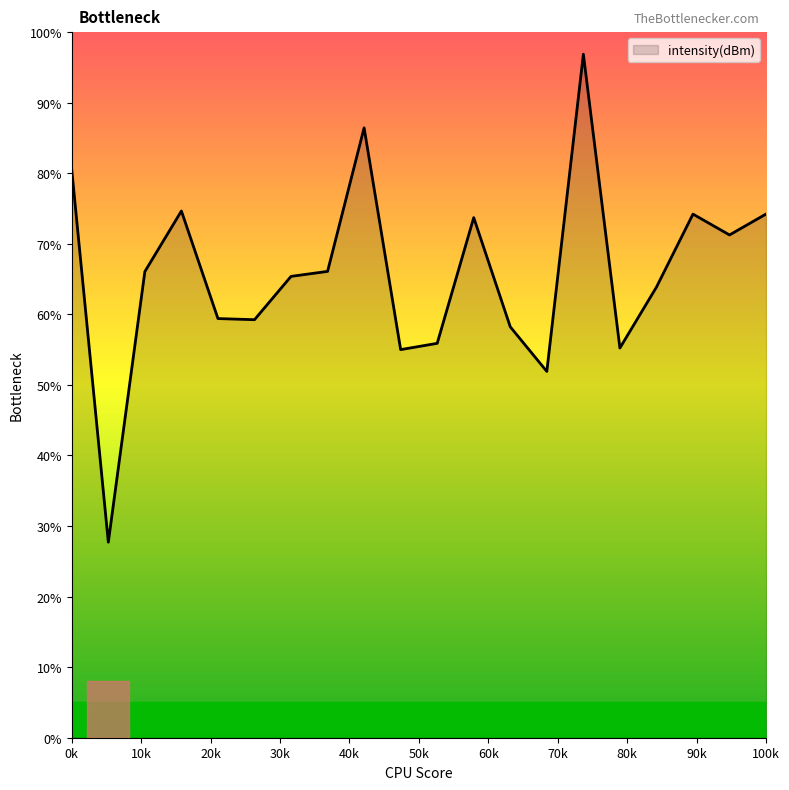

What is the smallest value displayed?

27.7